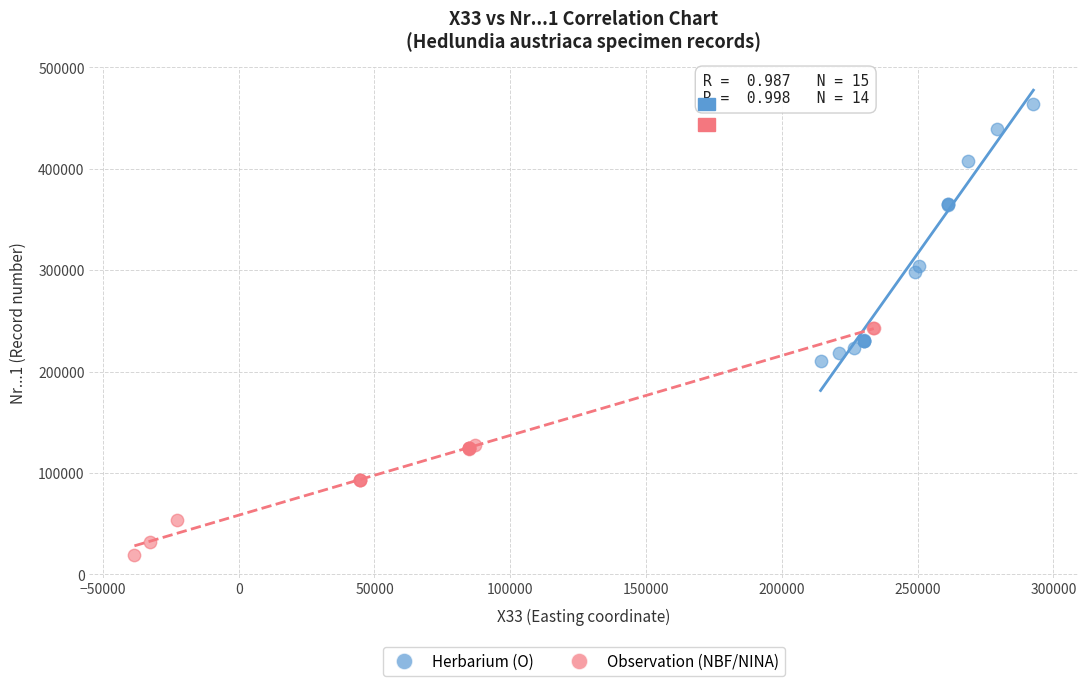

Which series has the widest spread of Y values?

Herbarium (O)